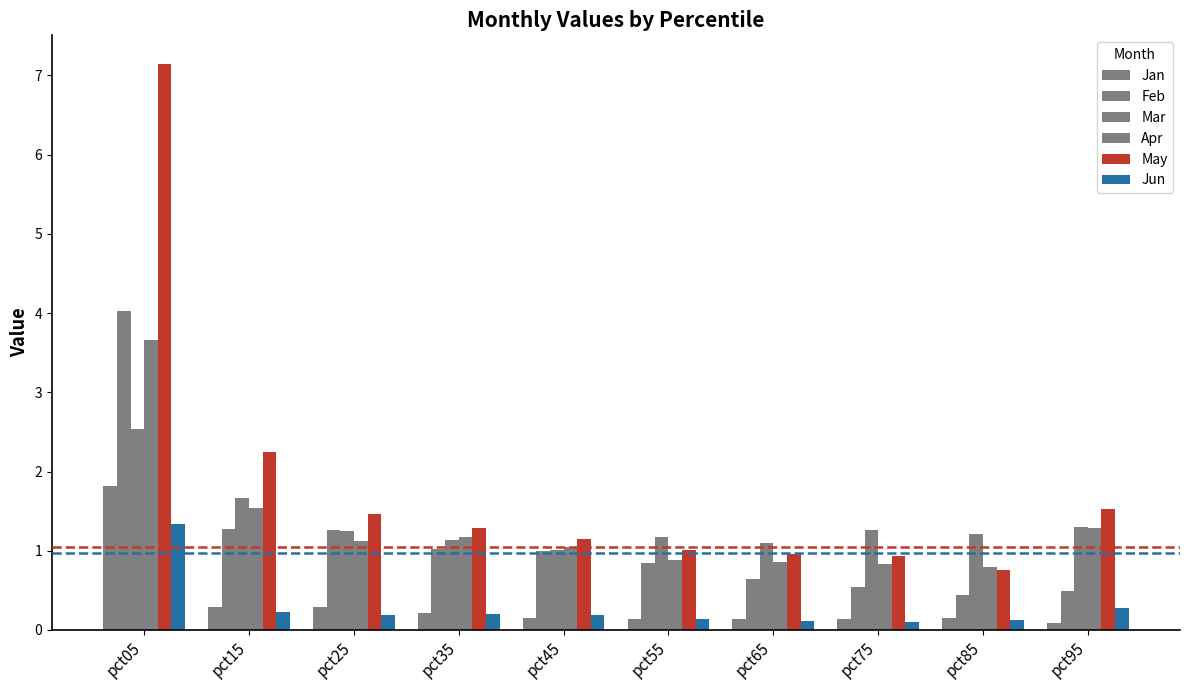

How many bars are there in total?

60